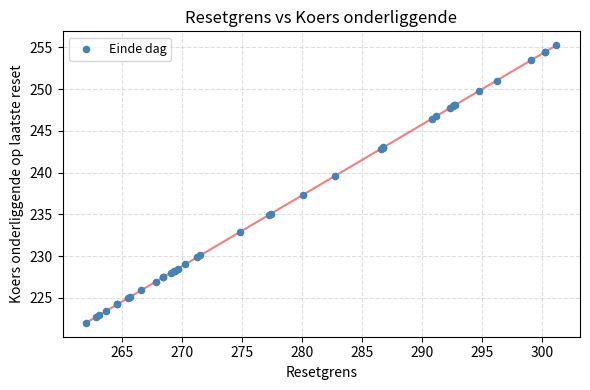

What Y value in the scatter plot is closest to 238?

237.3